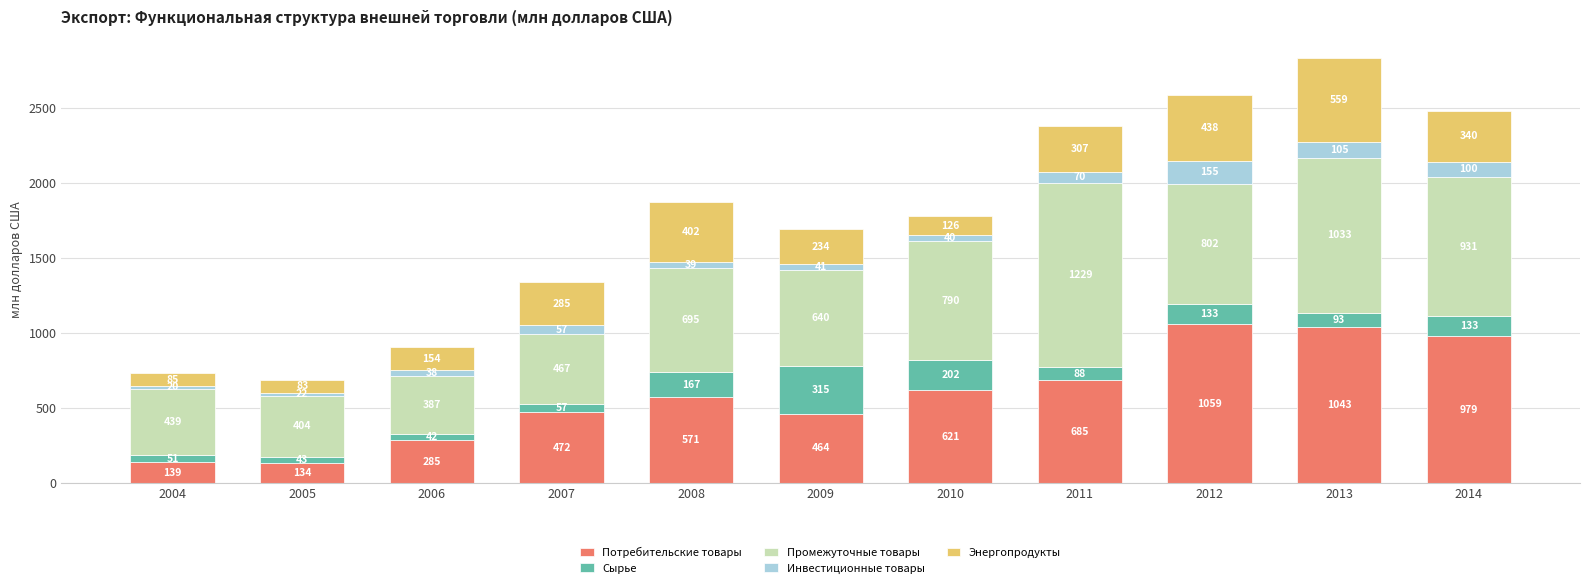

At which label does Потребительские товары reach its minimum?

2005